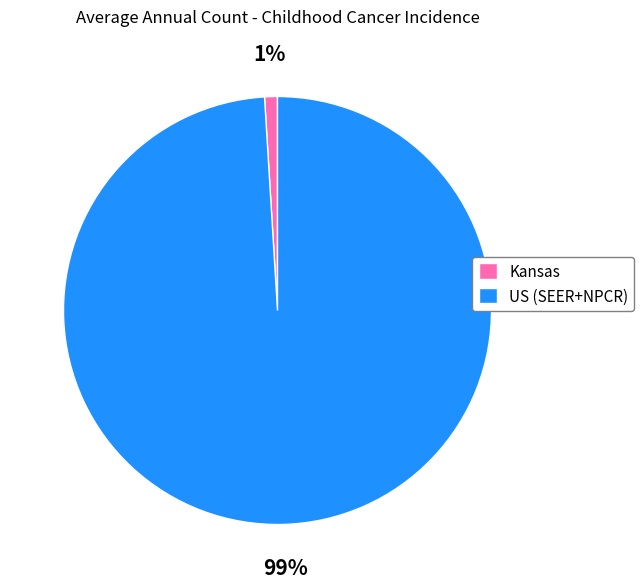

Rank the categories by value from highest to lowest.

US (SEER+NPCR), Kansas